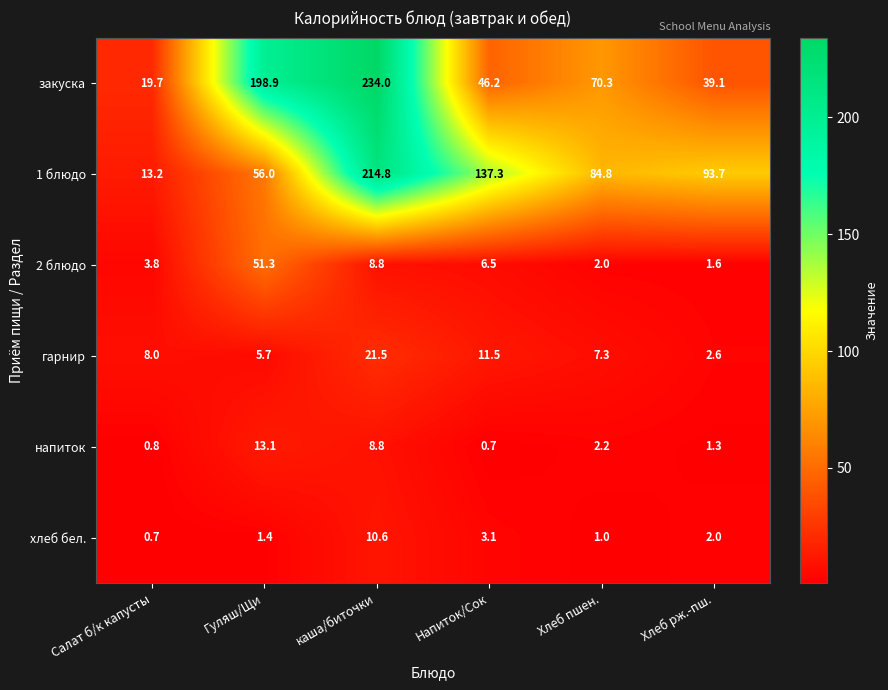

List the labels in order of гарнир value, smallest first.

Хлеб рж.-пш., Гуляш/Щи, Хлеб пшен., Салат б/к капусты, Напиток/Сок, каша/биточки